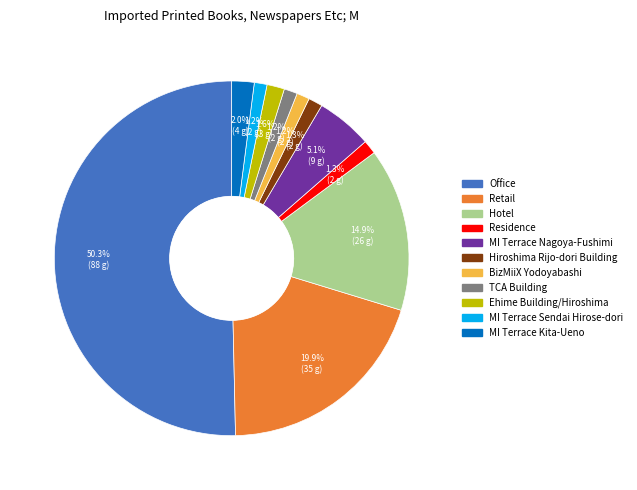

What is the largest slice in the pie chart?

Office